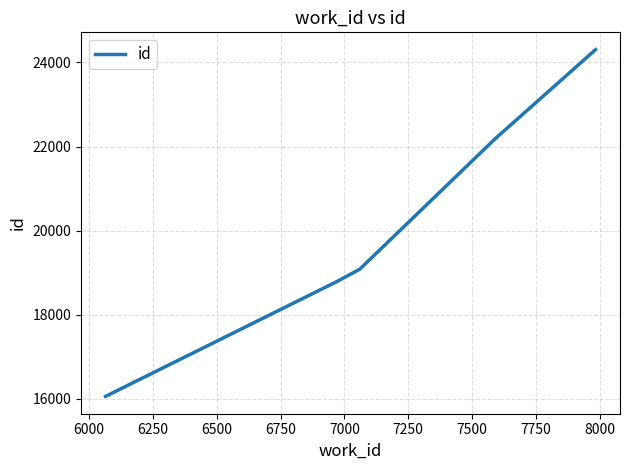

True or false: there are more than 0 points higher than both neighbors.

False